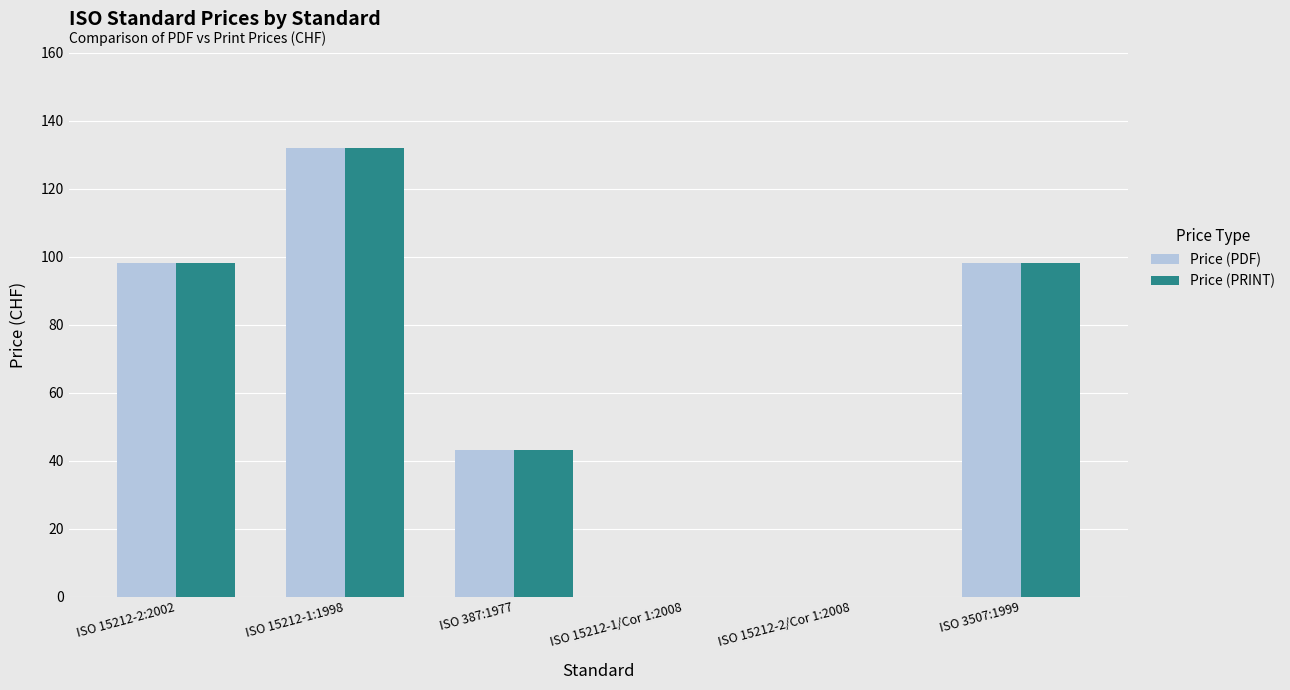

Read the Price (PDF) value at ISO 15212-2:2002.

98